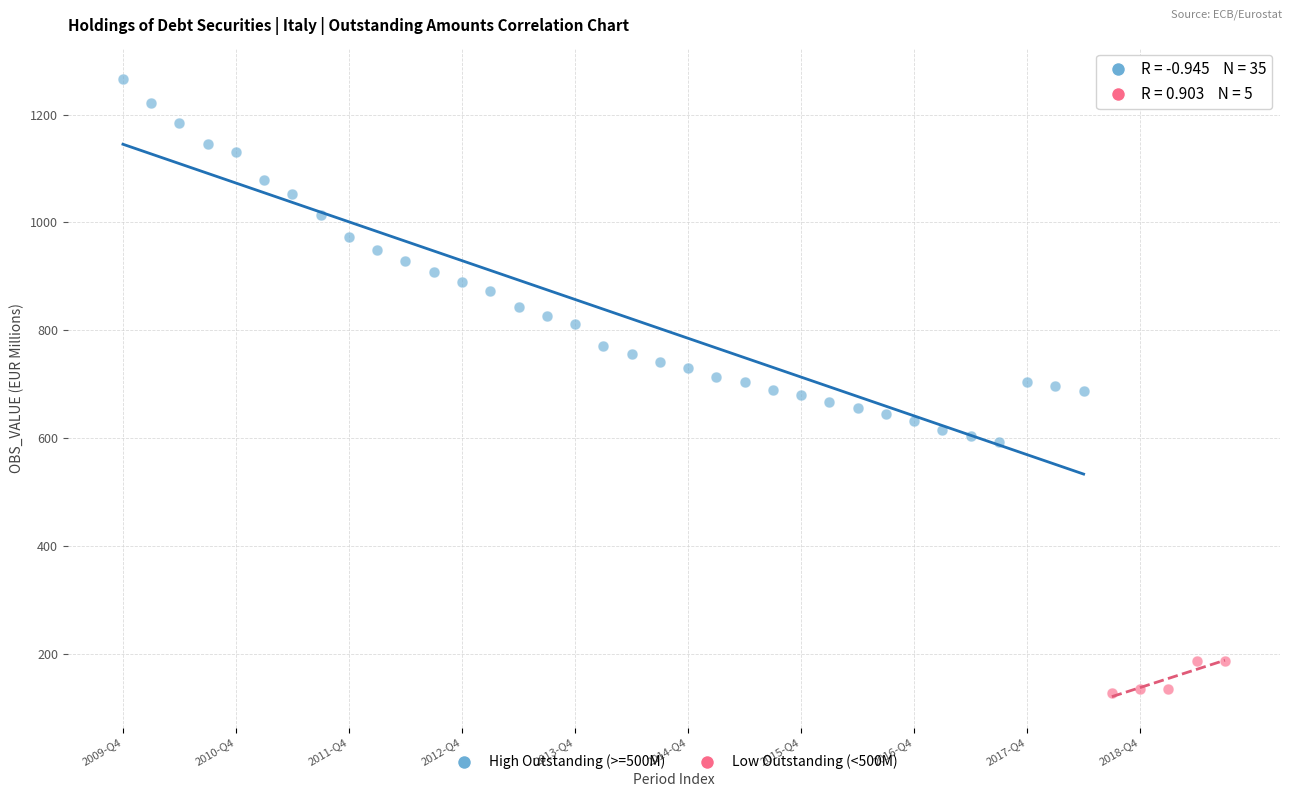

Which series has the largest Y range (max minus min)?

High Outstanding (>=500M)